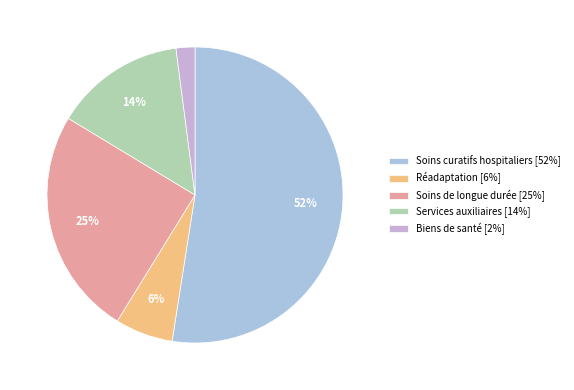

Is there any slice that represents more than half of the pie?

Yes